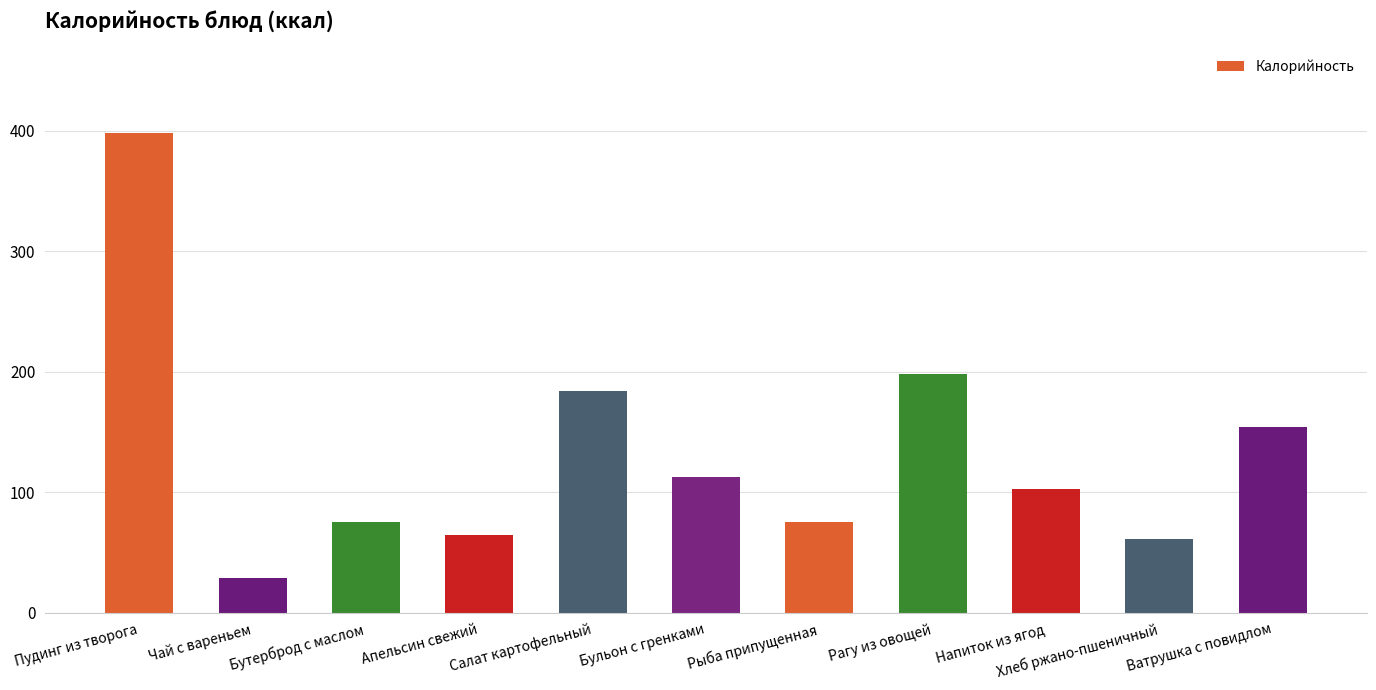

How many distinct data groups are displayed?

1